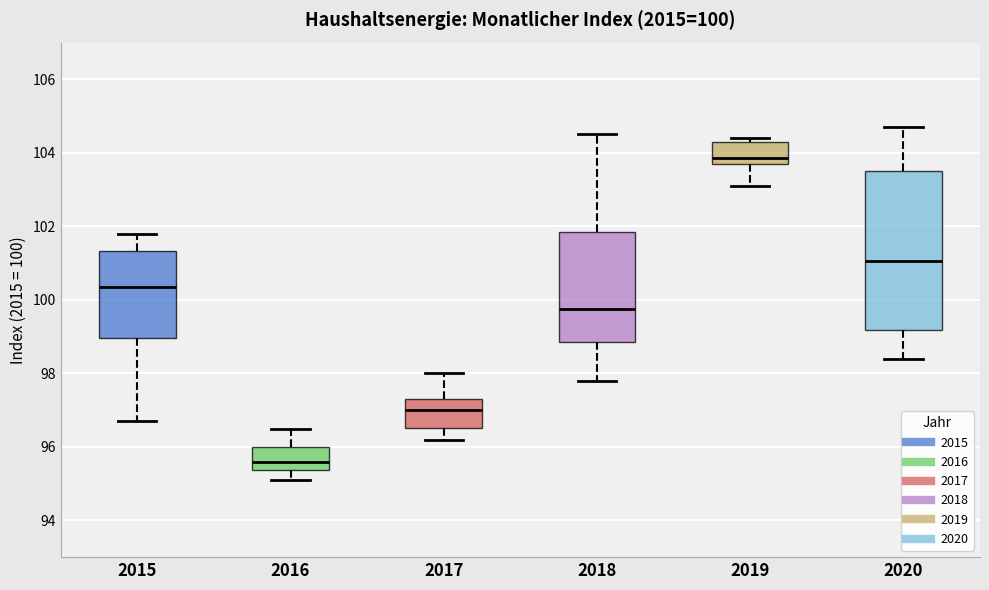

Comparing the boxes themselves (not the whiskers), which one is the tallest?

2020